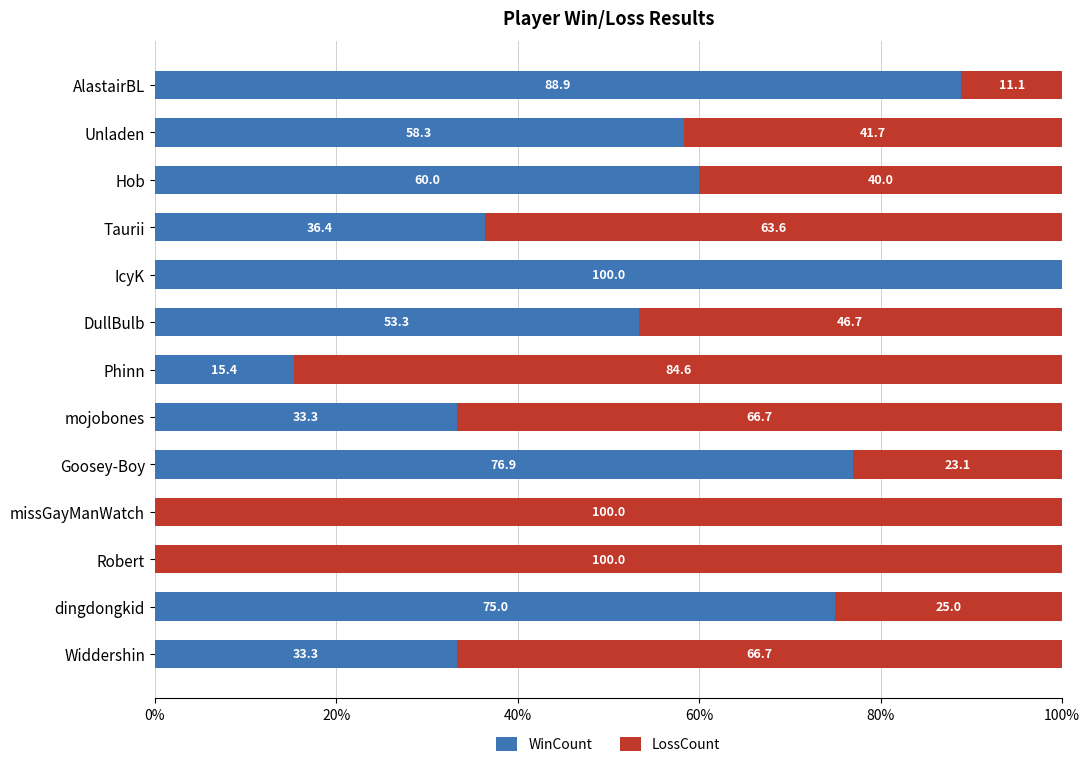

True or false: WinCount has a value of 73.5 at DullBulb.

False